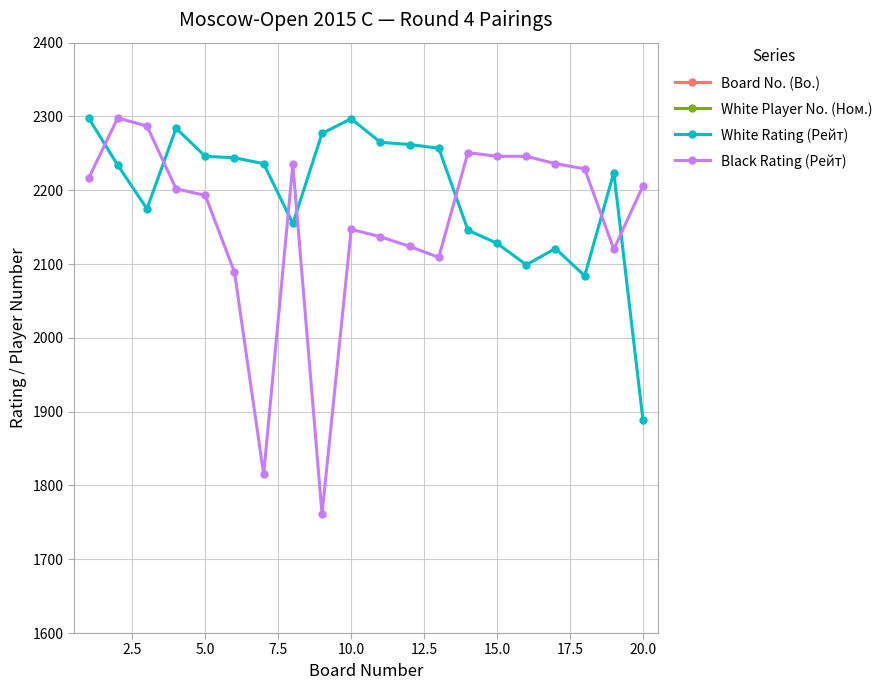

How many intersections are there between White Rating (Рейт) and Black Rating (Рейт)?

7